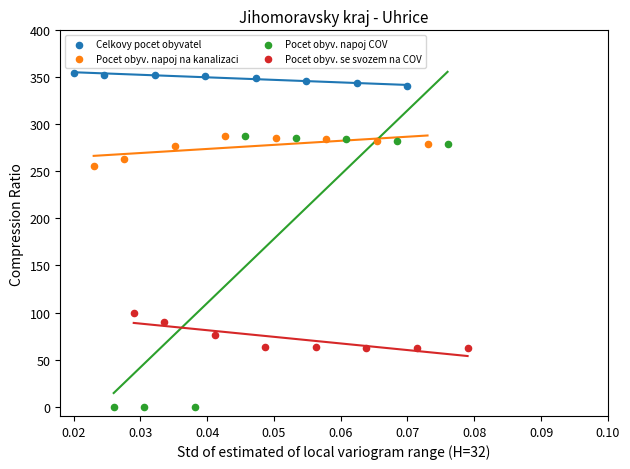

Which series has the widest spread of Y values?

Pocet obyv. napoj COV